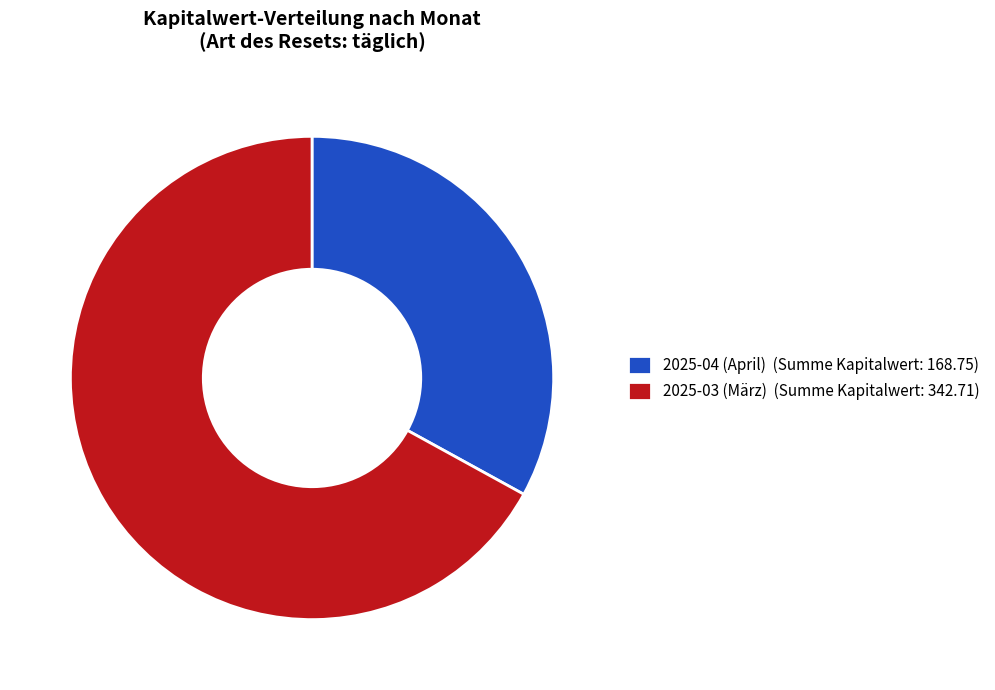

Is there a majority slice in this chart?

Yes